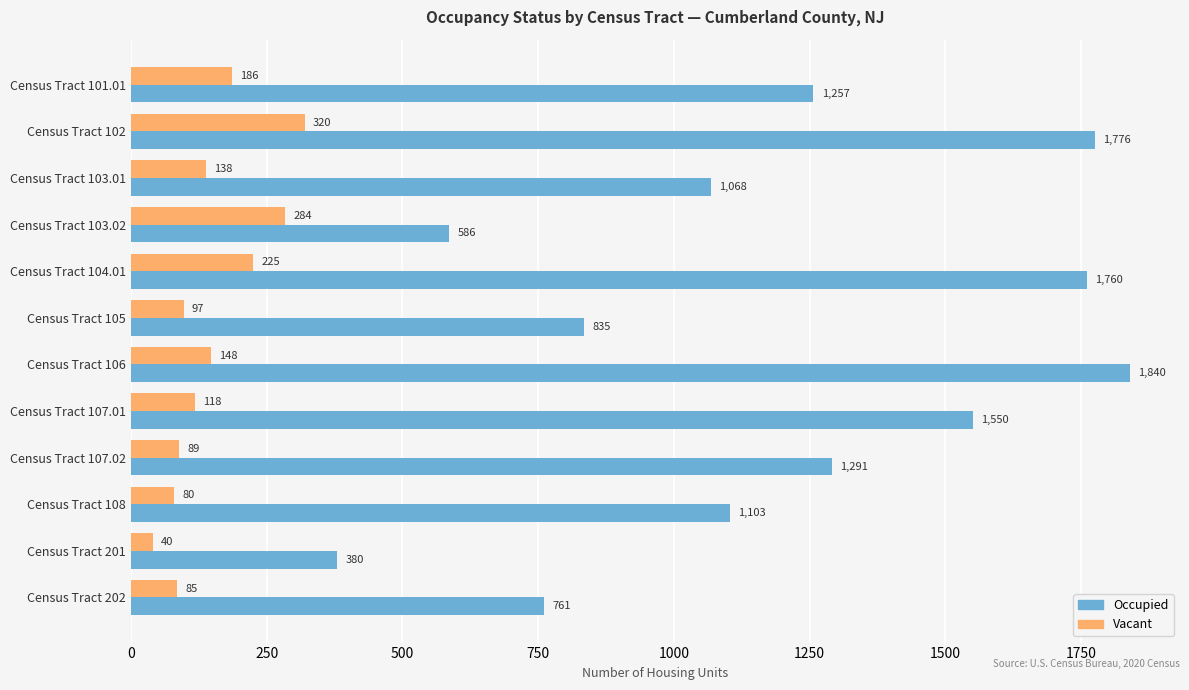

List the series in order of their overall mean, lowest first.

Vacant, Occupied